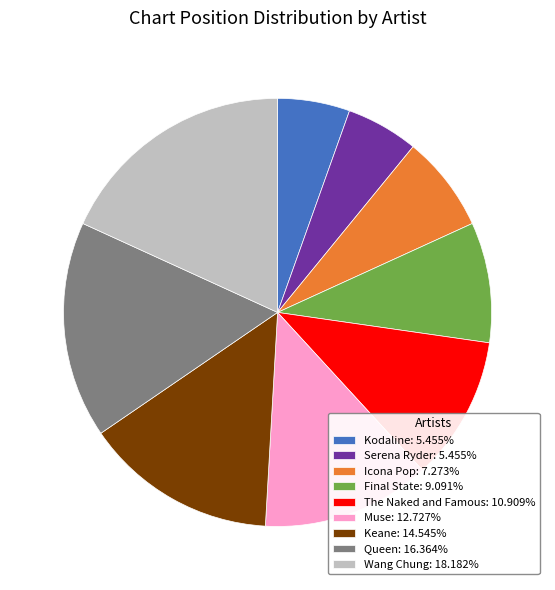

How many slices are in this pie chart?

9